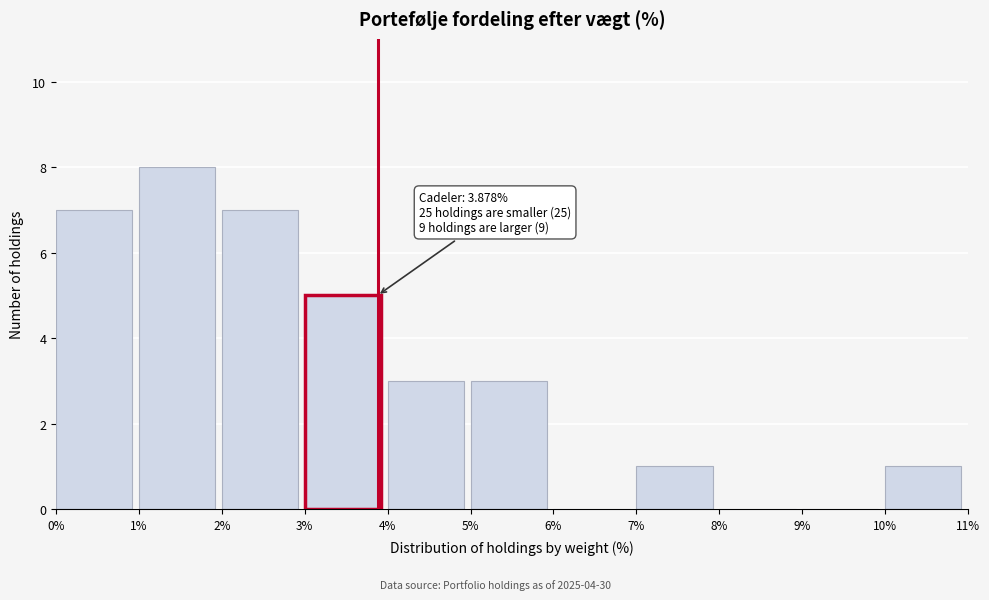

Which range on the x-axis has the tallest bar?

1% to 2%